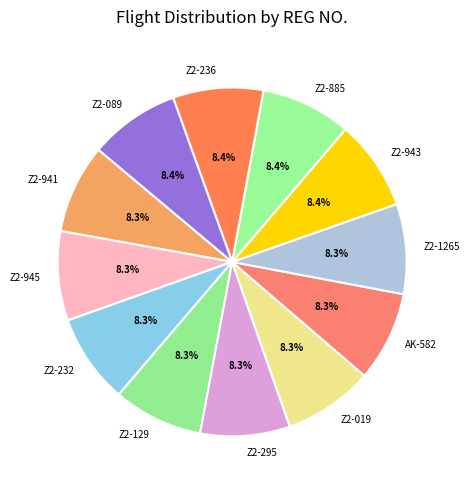

Combined, what portion of the pie is Z2-885 and AK-582?

16.7%